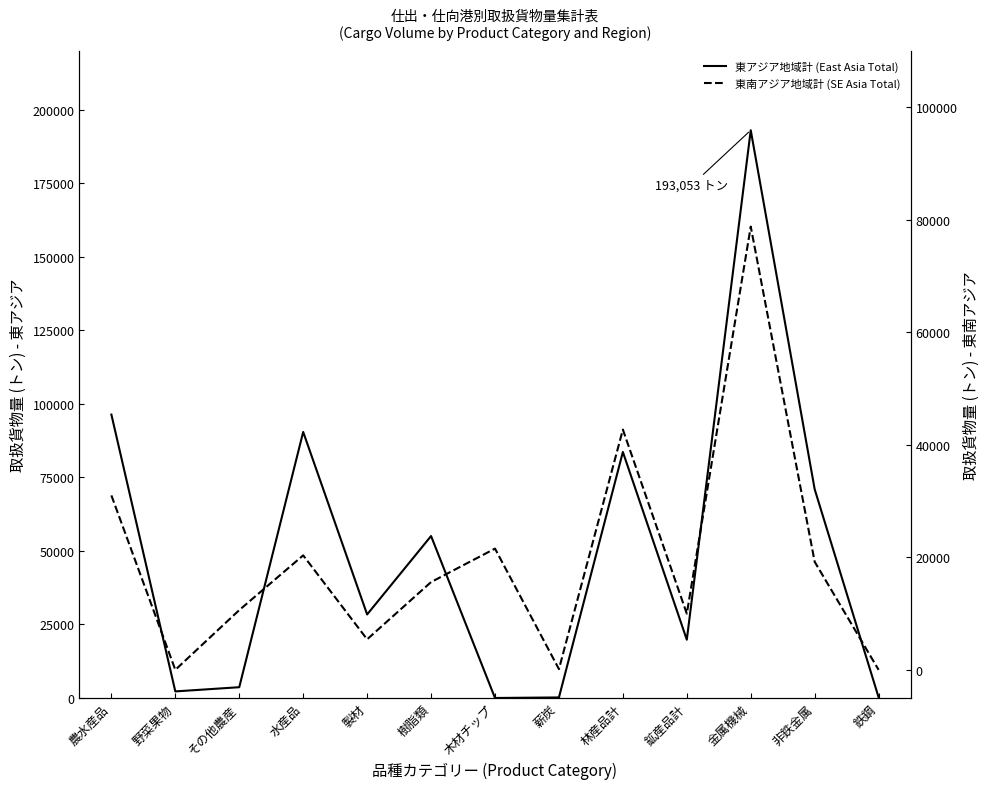

Where does the 東アジア地域計 (East Asia Total) series first go above 28401?

農水産品